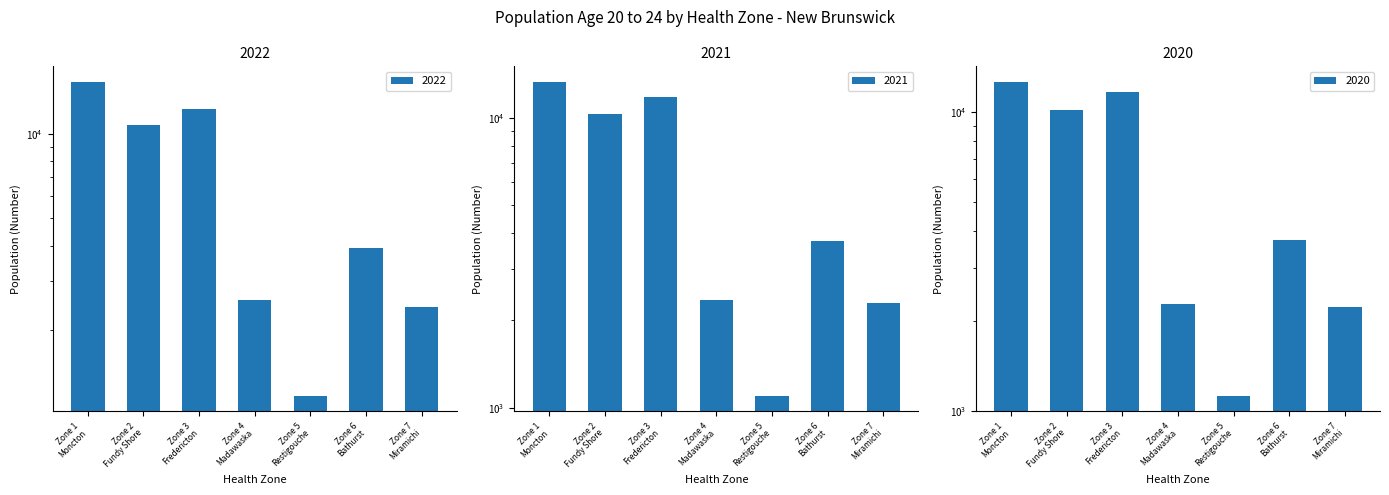

Which series has the largest range (max minus min)?

2022